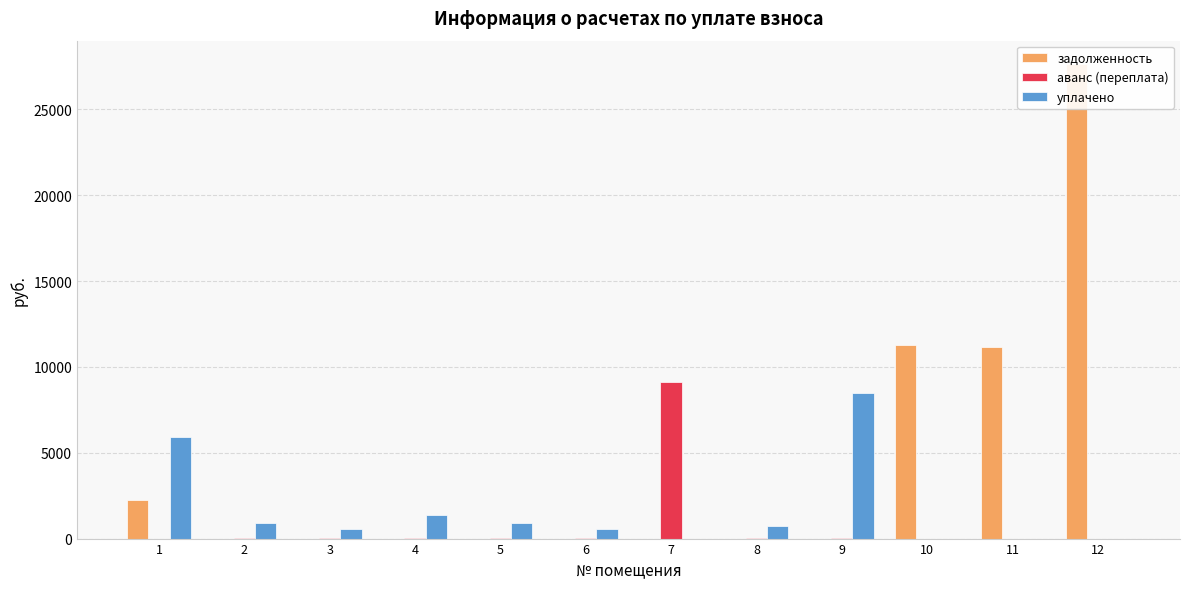

At 1, list the series in order from largest to smallest.

уплачено, задолженность, аванс (переплата)